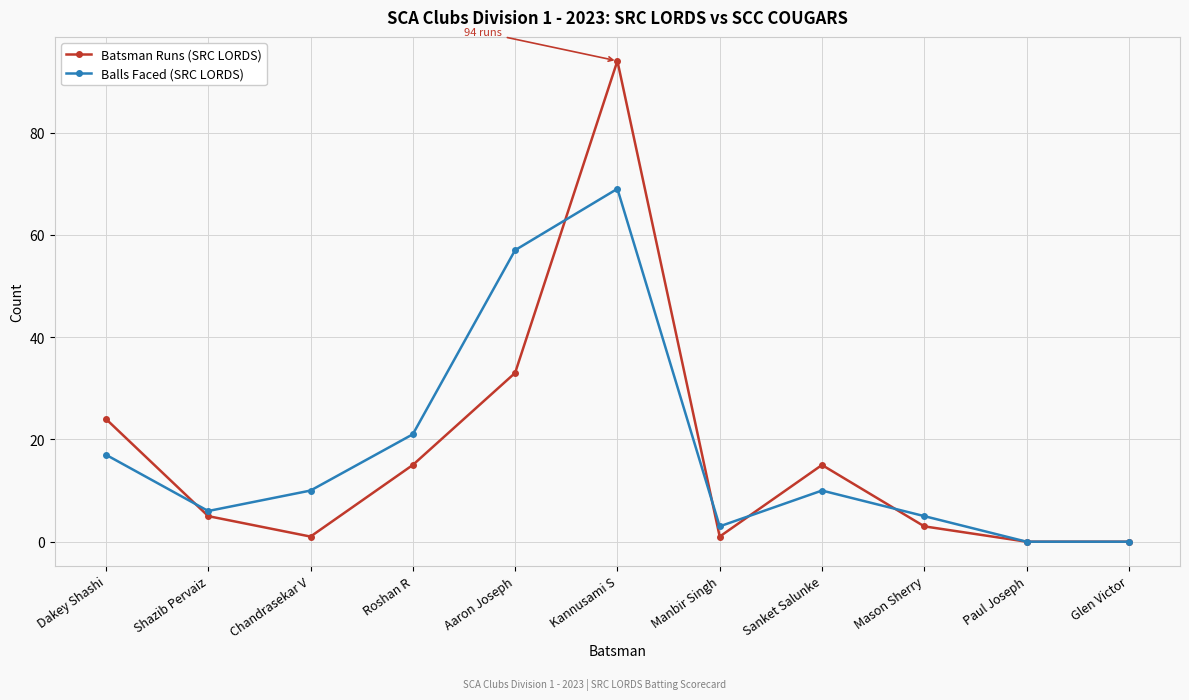

List the series in order of their peak value, lowest first.

Balls Faced (SRC LORDS), Batsman Runs (SRC LORDS)